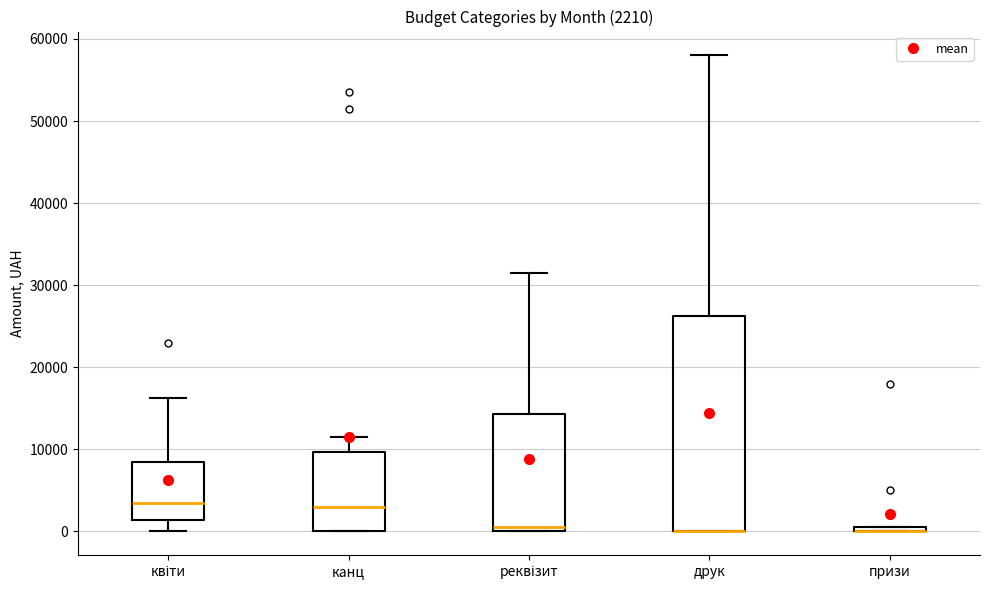

Comparing the boxes themselves (not the whiskers), which one is the tallest?

друк